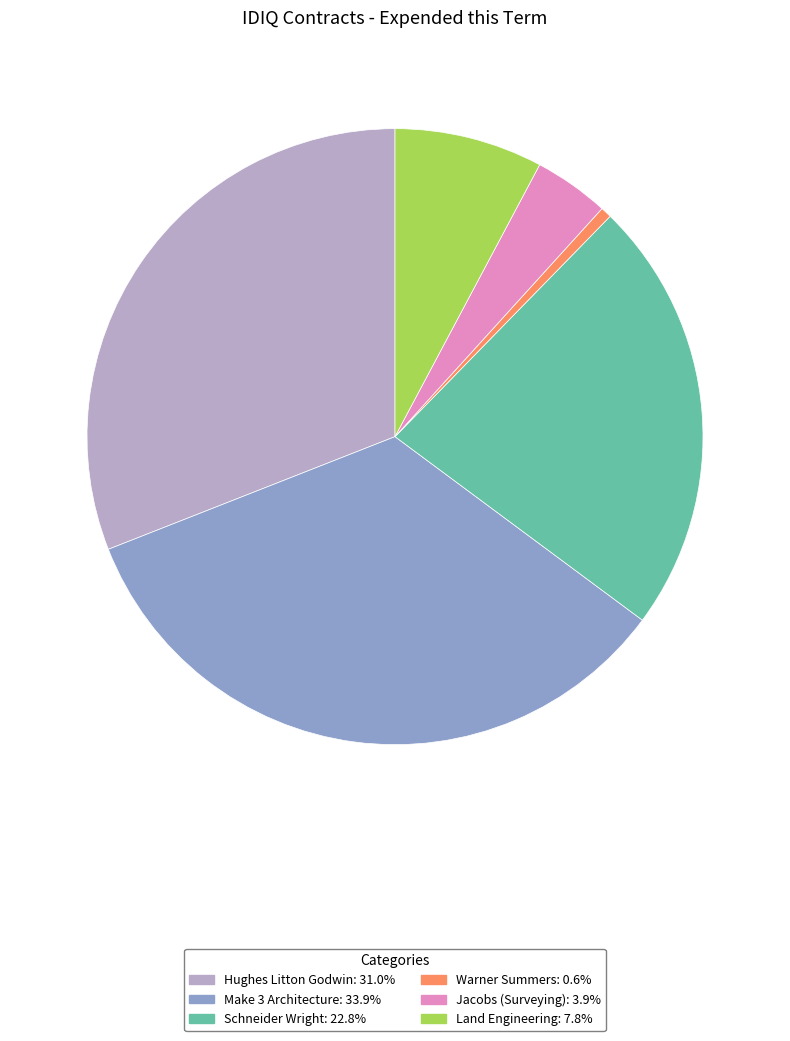

What is the largest slice in the pie chart?

Make 3 Architecture